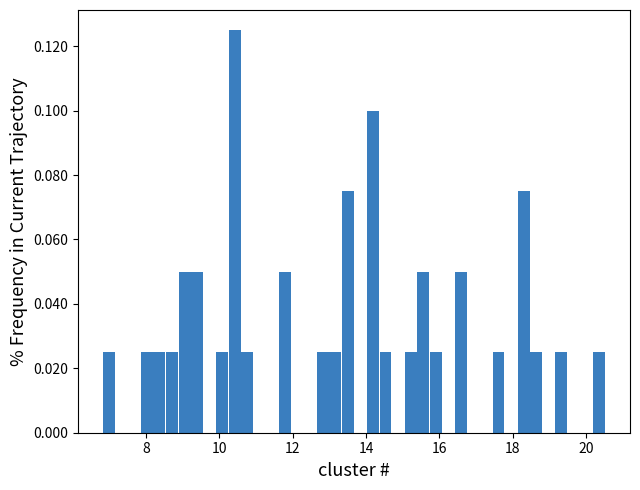

Read against the x-axis, roughly where is the centre of the tallest bar?

10.4